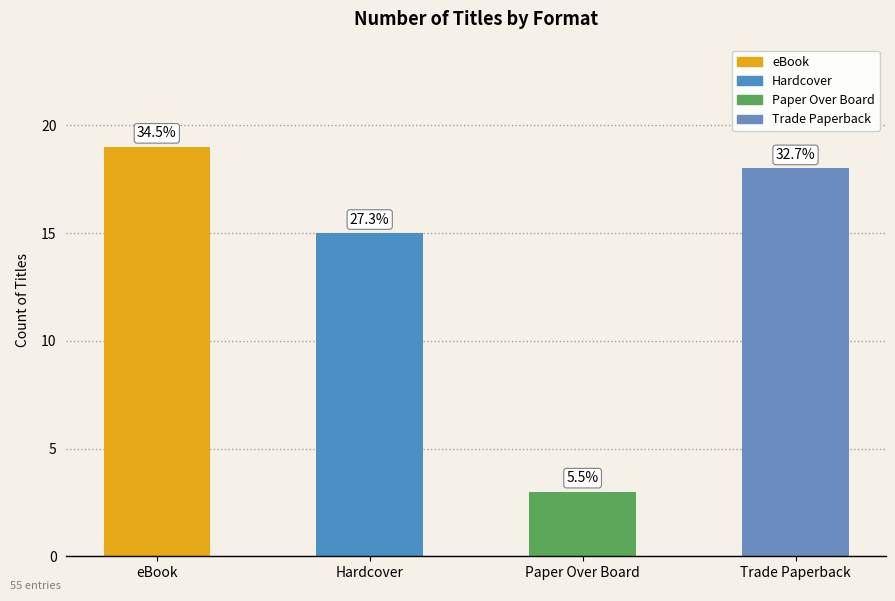

Reading right to left, what are all the values shown in this chart?

18	3	15	19